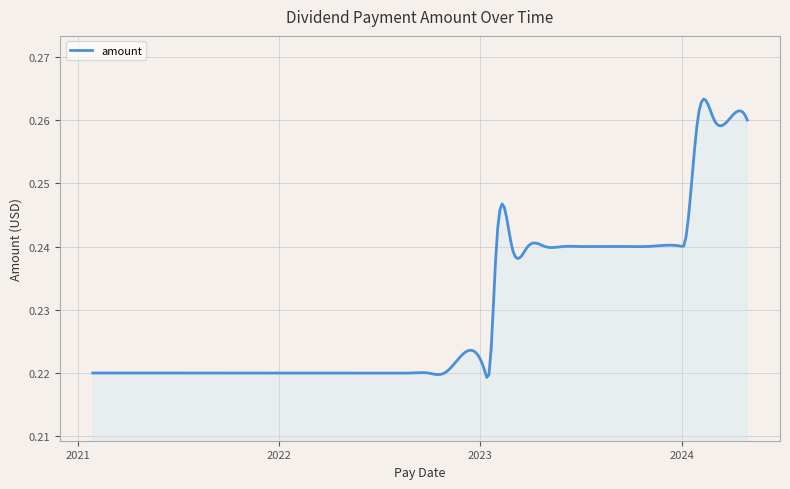

Does the chart have visible grid lines?

Yes